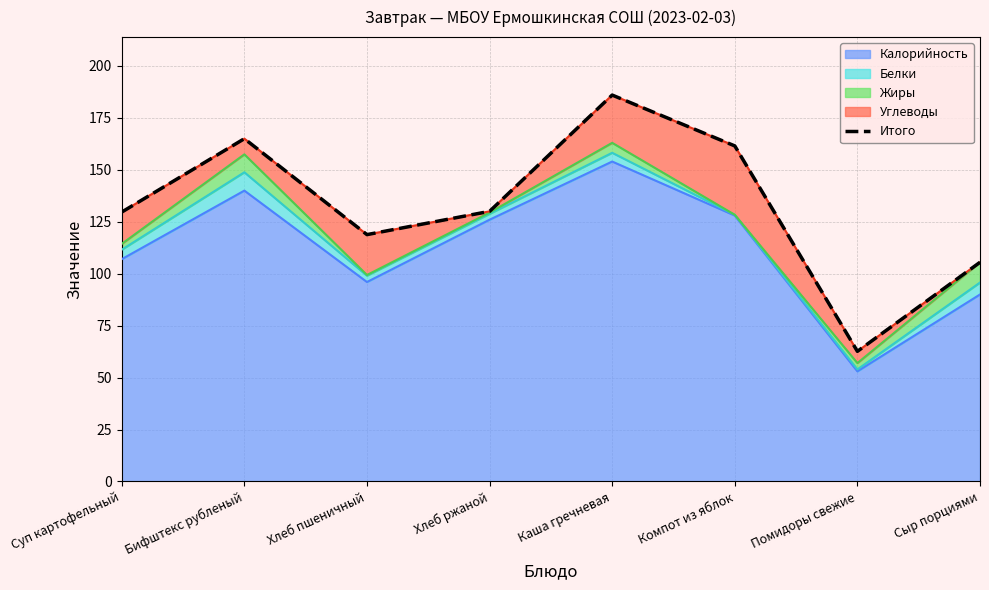

What is the greatest value displayed?

186.0